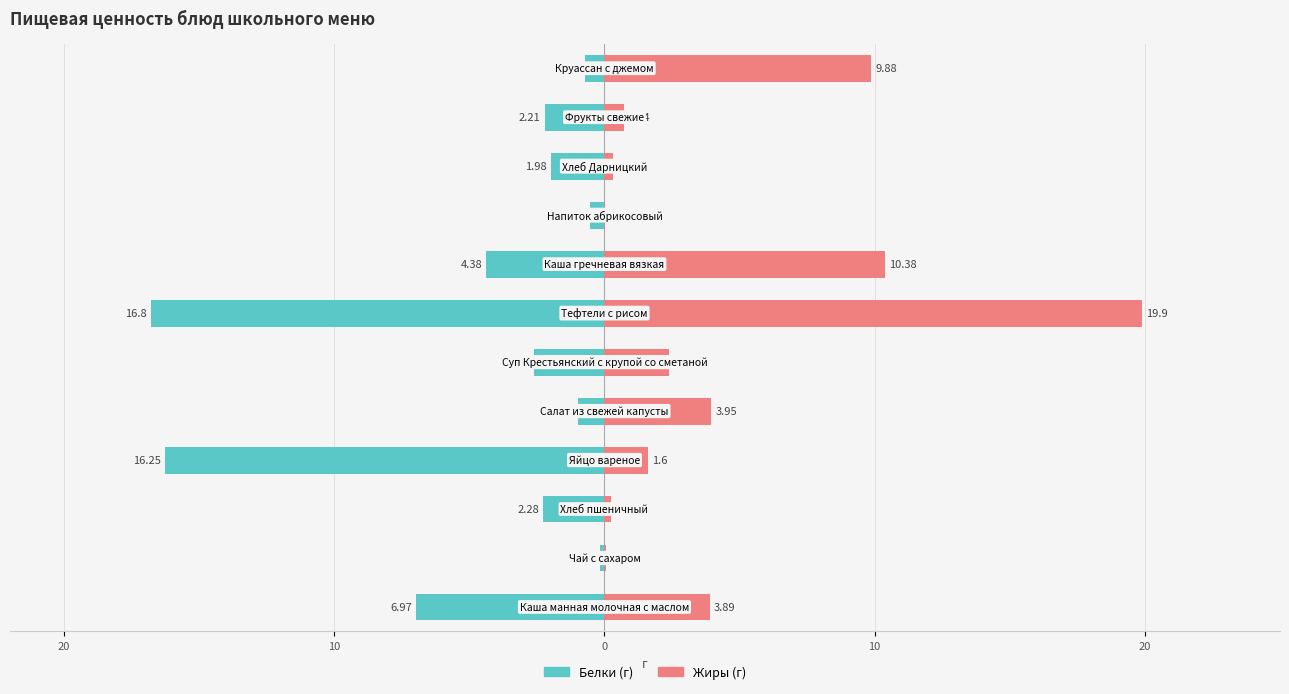

How many groups of bars are there?

12